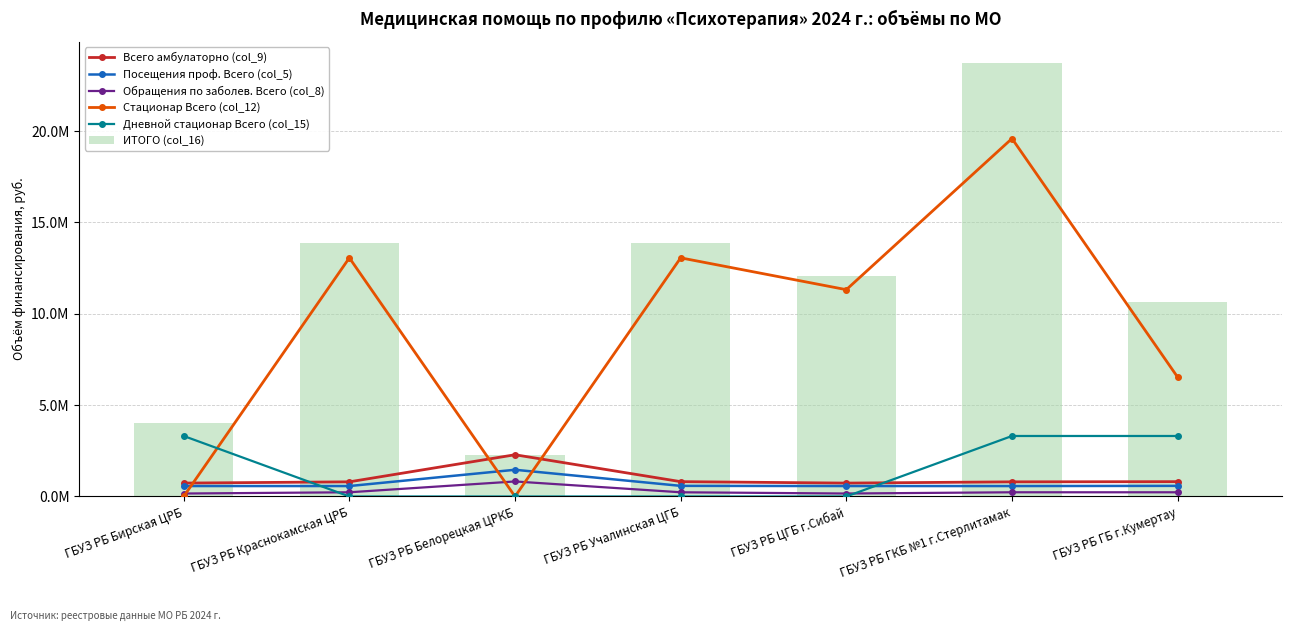

What is the difference between the ИТОГО (col_16) values at ГБУЗ РБ ГКБ №1 г.Стерлитамак and ГБУЗ РБ Учалинская ЦГБ?

9831926.3